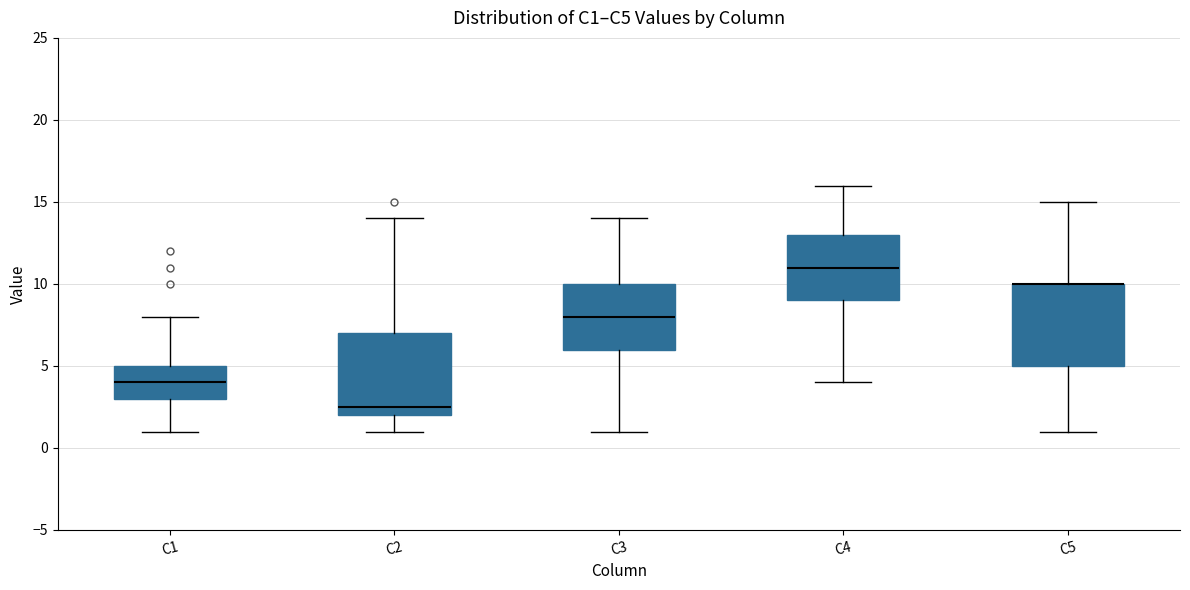

Where does the lower whisker of the box for C3 end on the y-axis? The values are not printed on the chart, so give them approximately, as read against the axis.

1.0